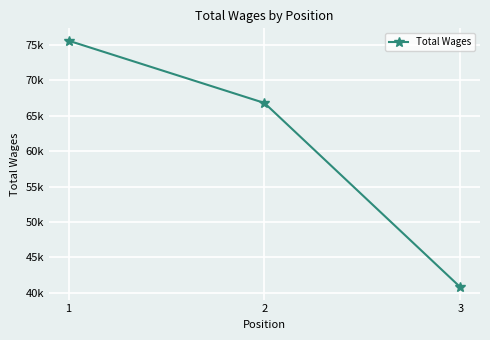

What is the value of the 2nd point from the left?

66779